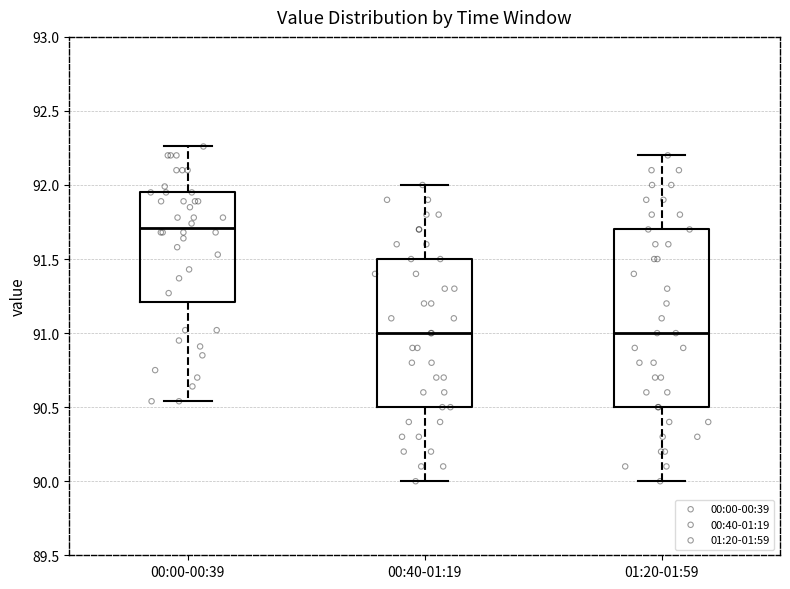

Reading left to right, transcribe this box plot: for each box, give where its median line is, the range the box spans, and where its two whiskers end, as read against the y-axis. The values are not printed on the chart, so give them approximately, as read against the axis.

00:00-00:39: median 91.70, box 91.20 to 91.95, whiskers 90.55 to 92.25
00:40-01:19: median 91.00, box 90.50 to 91.50, whiskers 90.00 to 92.00
01:20-01:59: median 91.00, box 90.50 to 91.70, whiskers 90.00 to 92.20